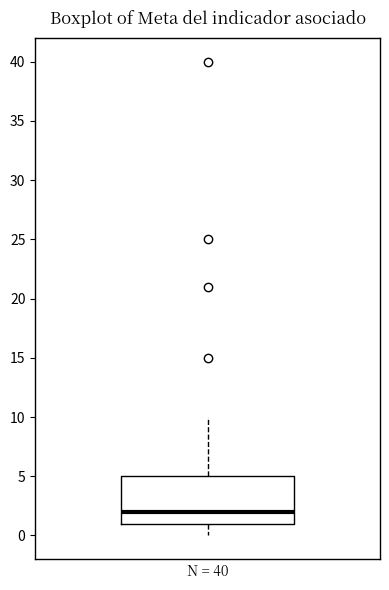

Read this box plot against the y-axis: the position of the median line, the range covered by the box, and the ends of both whiskers. The values are not printed on the chart, so give them approximately, as read against the axis.

median 2, box 1 to 5, whiskers 0 to 10